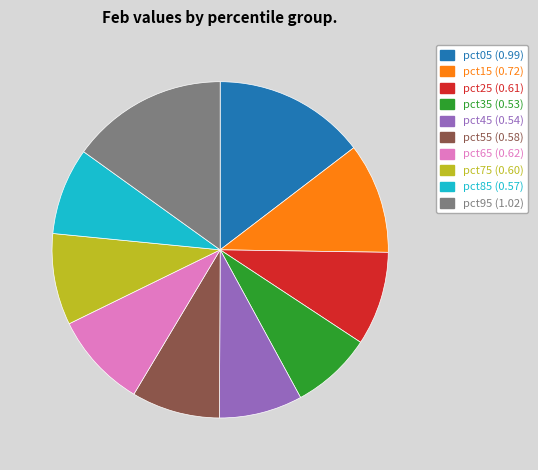

Does pct85 represent more than half of the total?

No